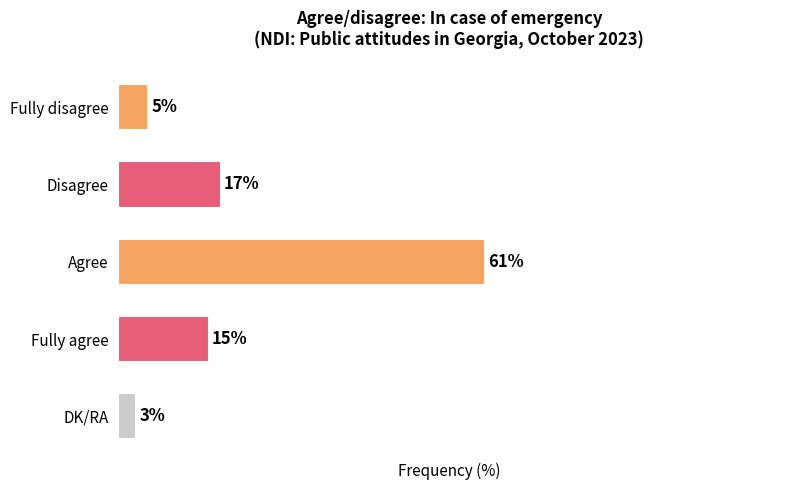

Are the bars grouped side by side (vs. stacked)?

No